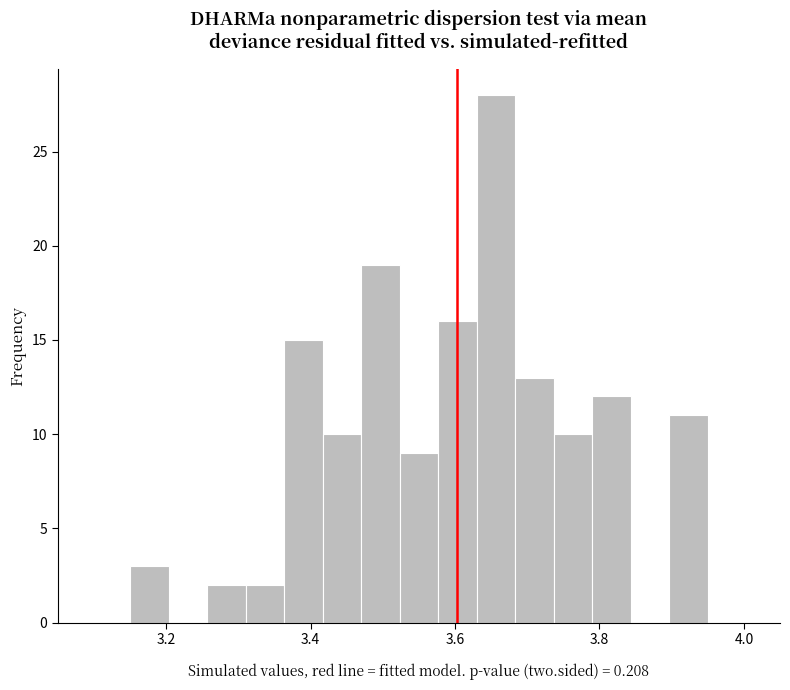

Around what value on the x-axis is the tallest bar? Give the approximate position of its centre, as read against the axis.

3.66